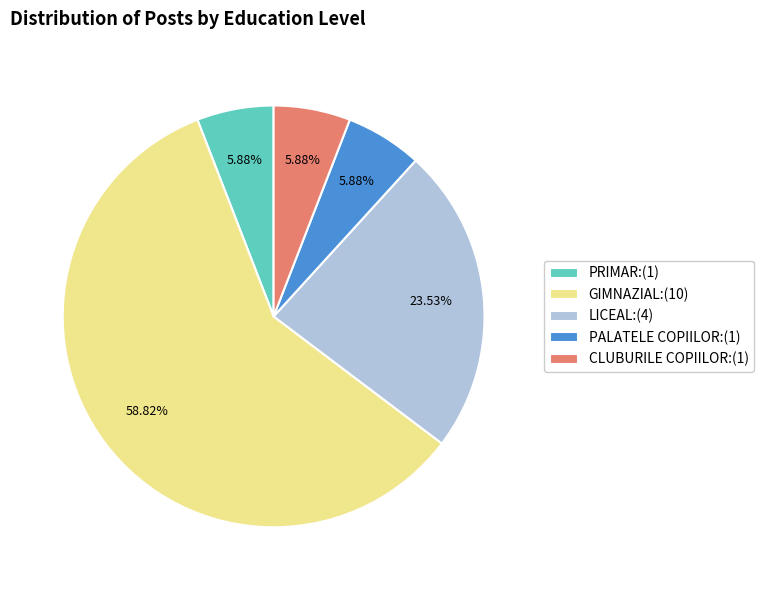

Does GIMNAZIAL account for over 50% of the chart?

Yes